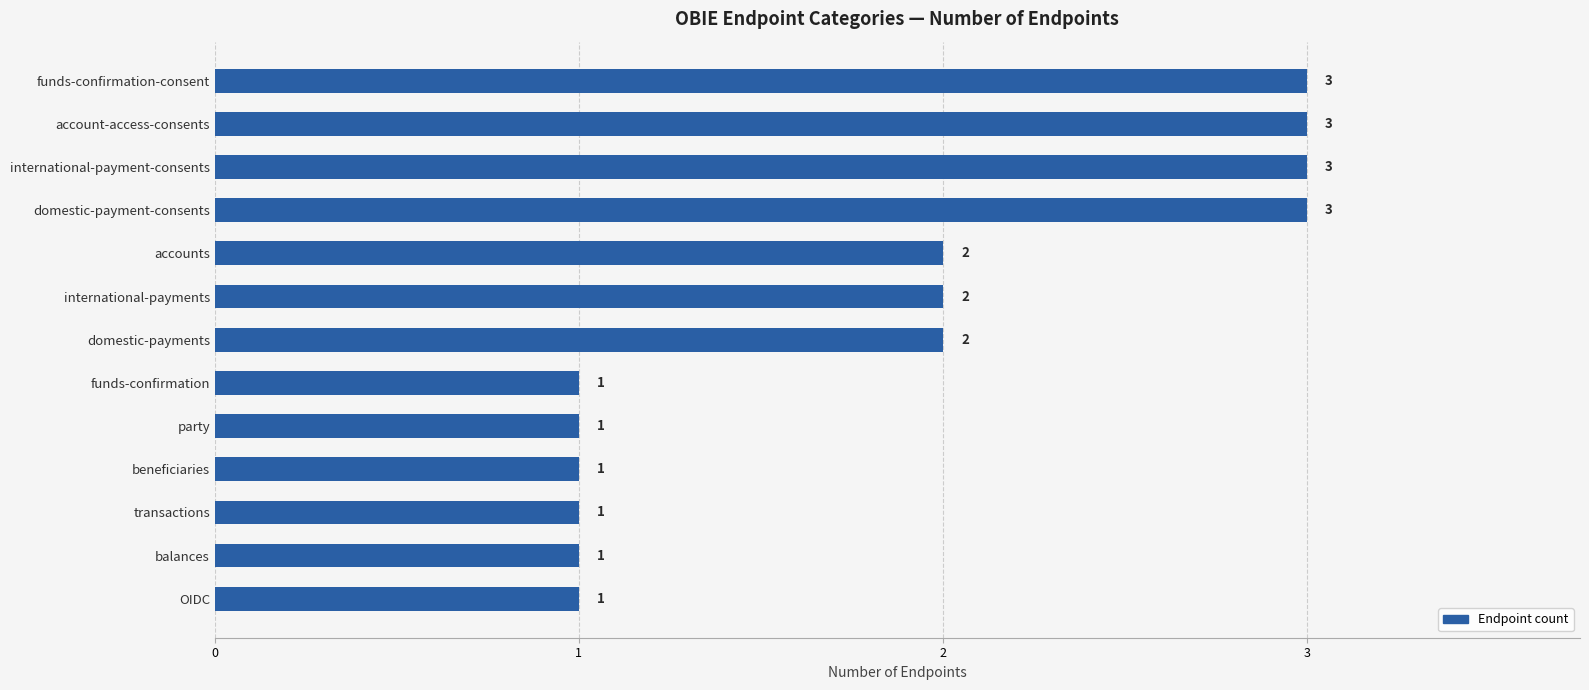

The value at accounts is 2. True or false?

True